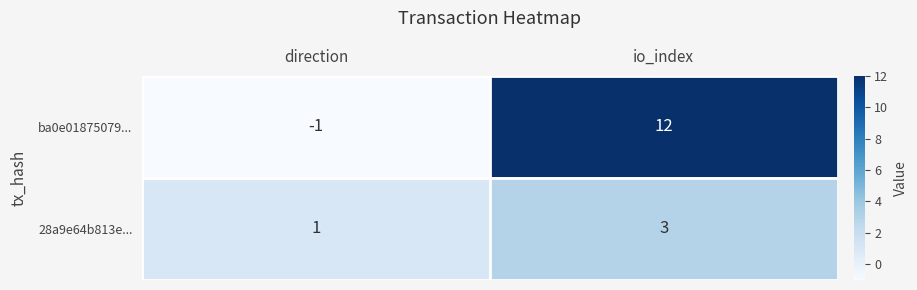

What is the greatest value displayed?

12